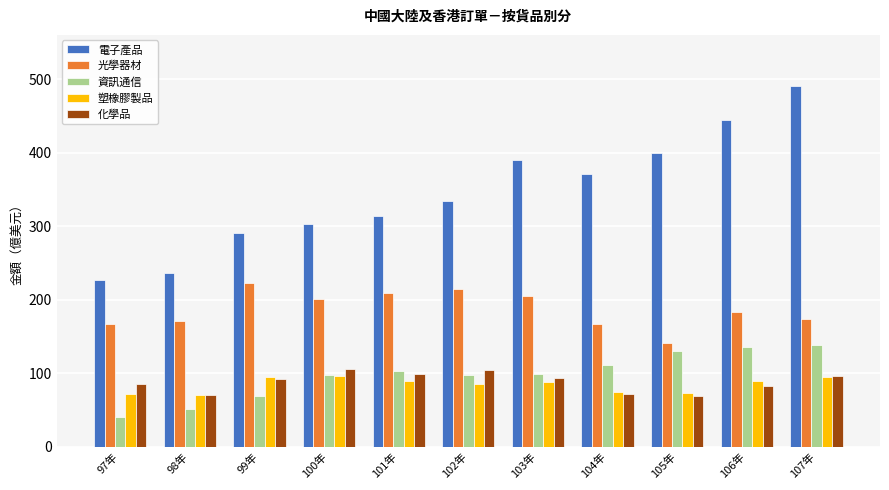

Is it true that 塑橡膠製品 equals 85.2 at 102年?

True